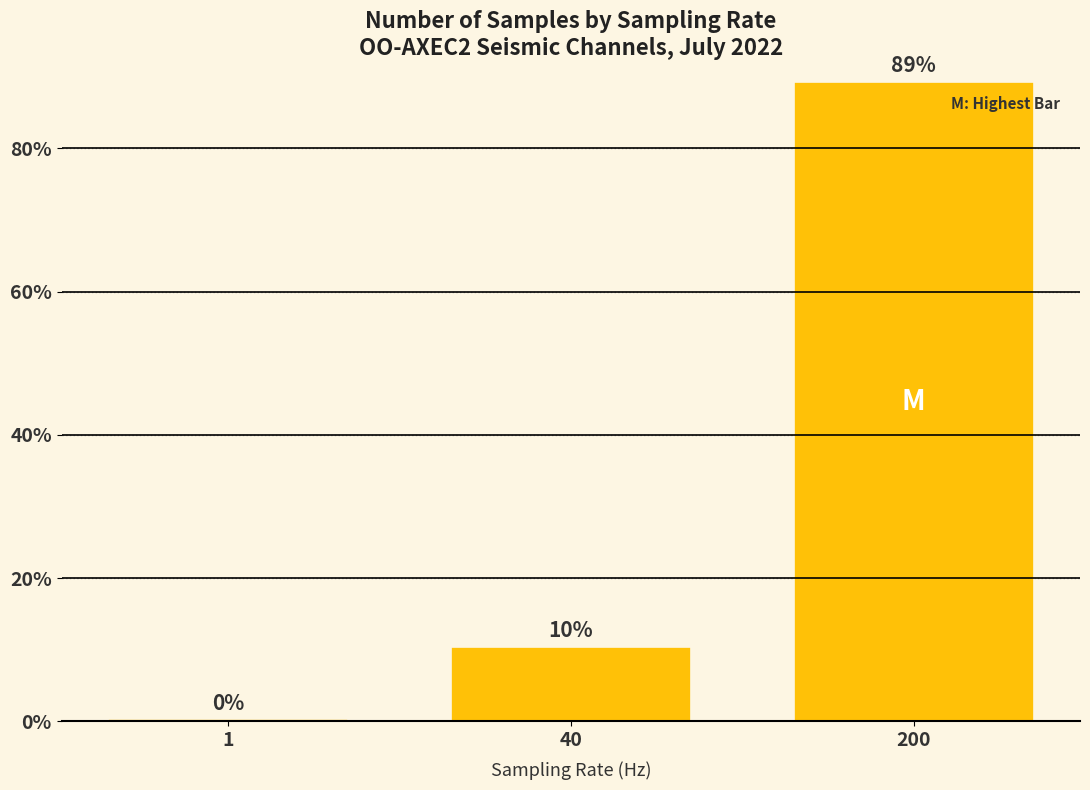

Does the chart contain any negative values?

No